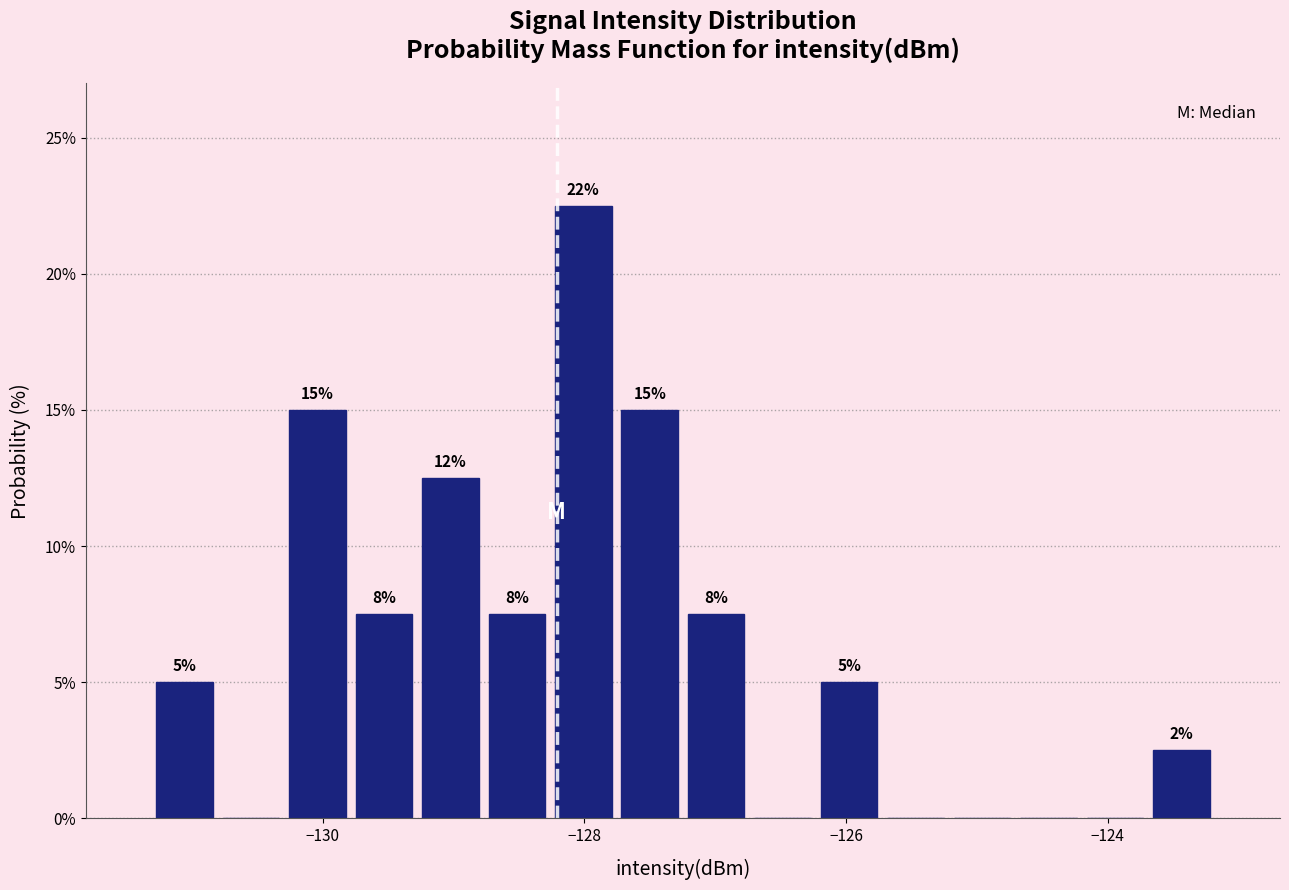

Read against the x-axis, roughly where is the centre of the tallest bar?

-128.0